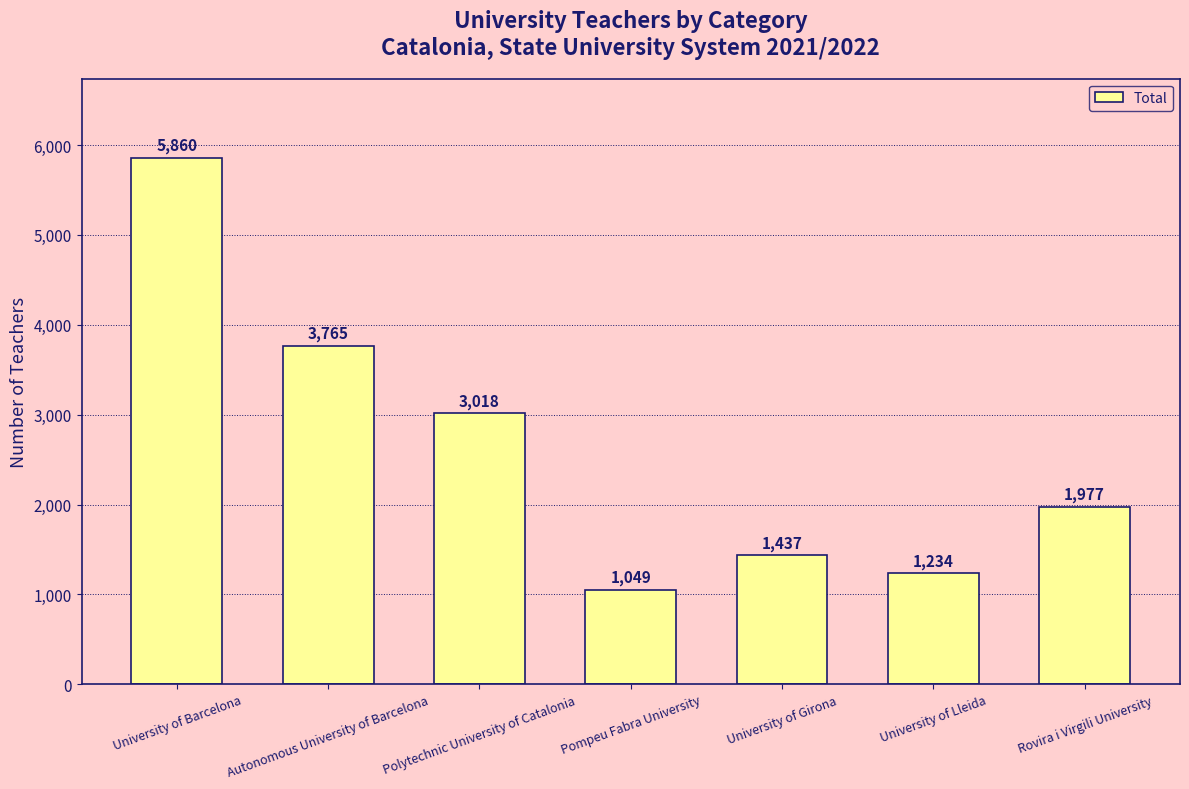

List the labels in order of value, largest first.

University of Barcelona, Autonomous University of Barcelona, Polytechnic University of Catalonia, Rovira i Virgili University, University of Girona, University of Lleida, Pompeu Fabra University